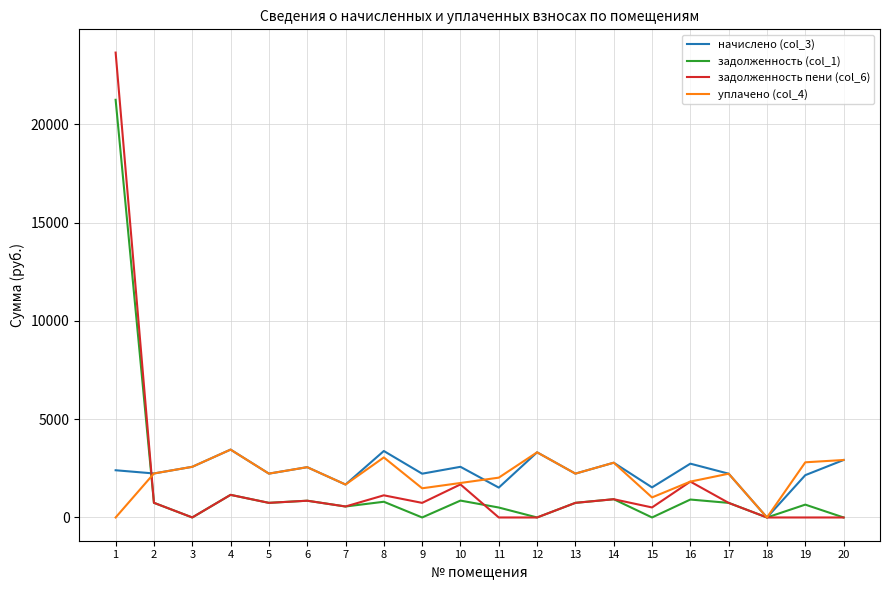

How many interior local peaks does the задолженность пени (col_6) series have?

6